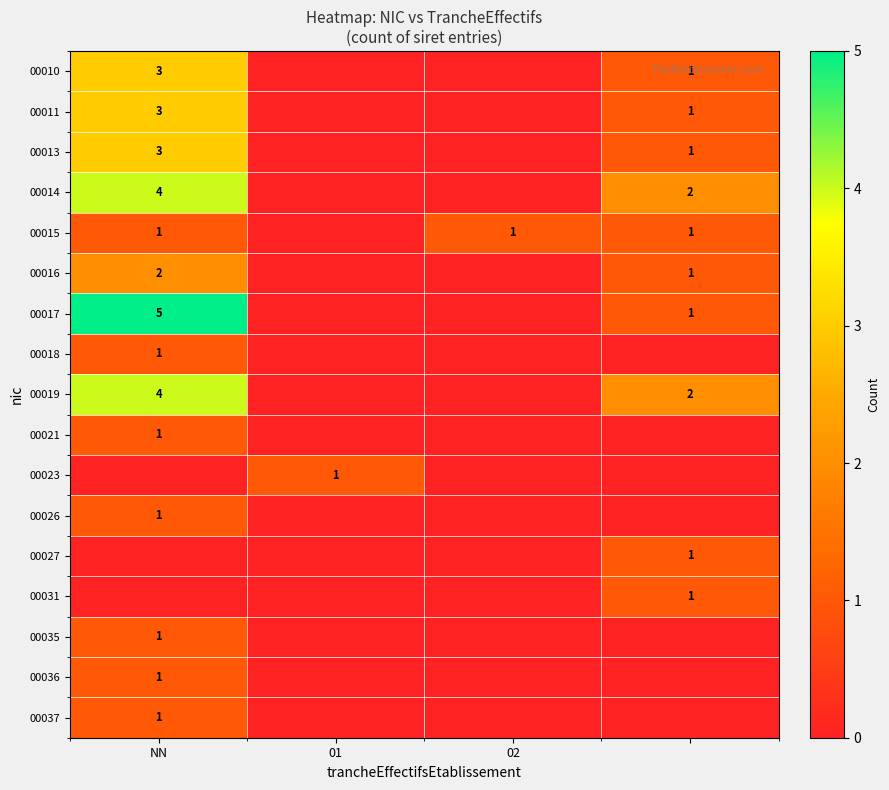

The value of 00015 at 02 is 1. True or false?

True